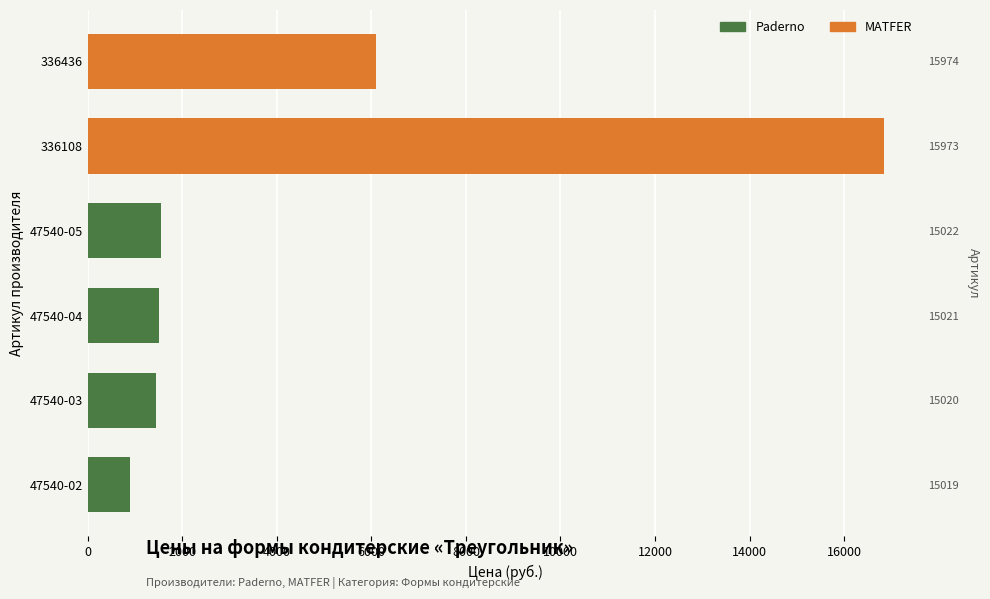

What is the smallest value displayed?

892